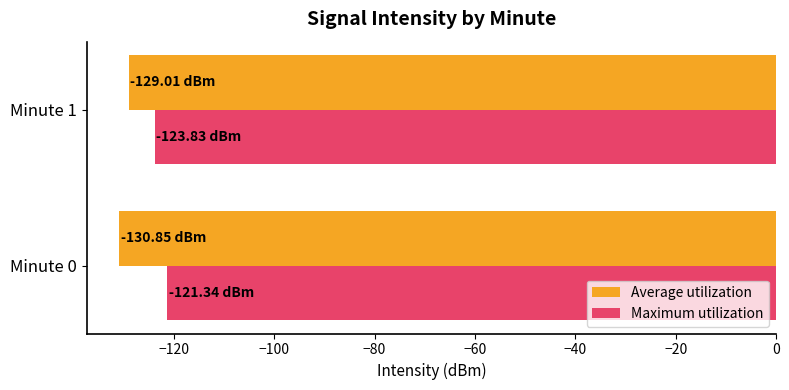

Rank the series by their average value, from highest to lowest.

Maximum utilization, Average utilization